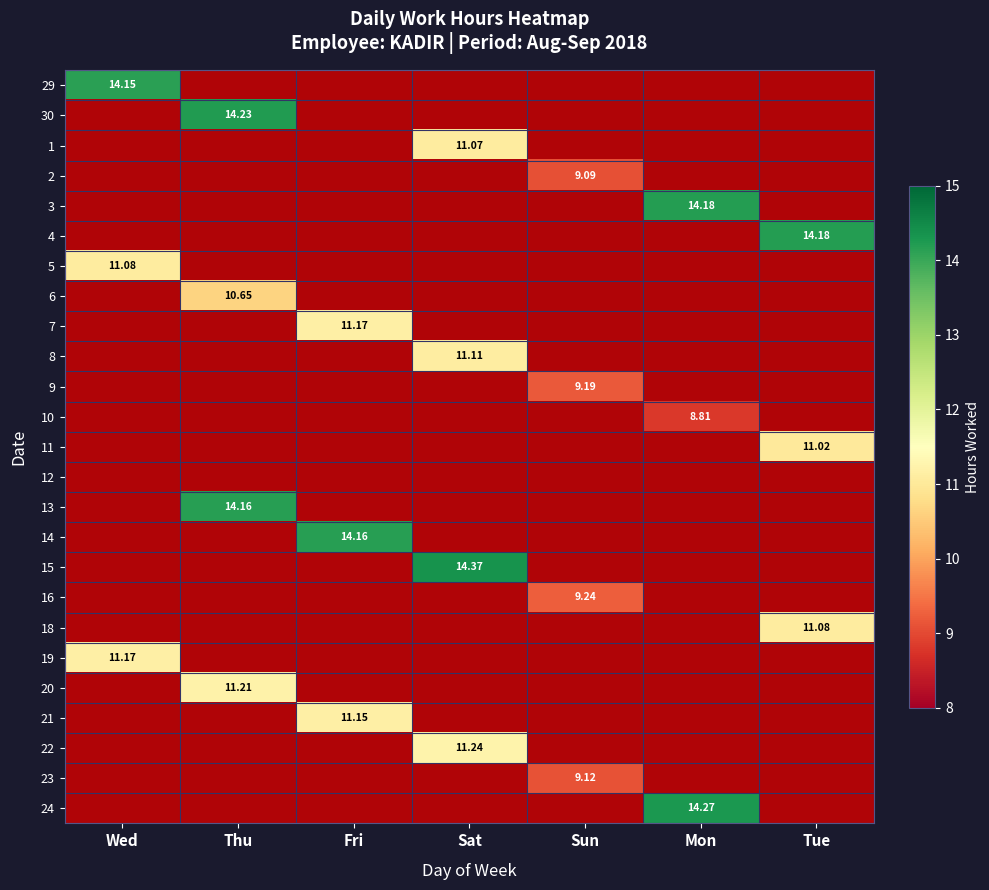

Is the value of 16 at Sun greater than the value of 18 at Sun?

No